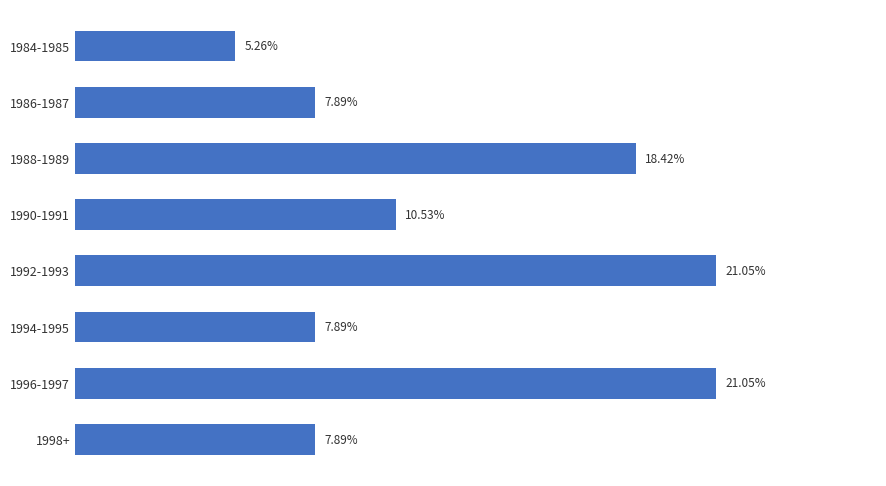

Which has a higher value, 1996-1997 or 1988-1989?

1996-1997